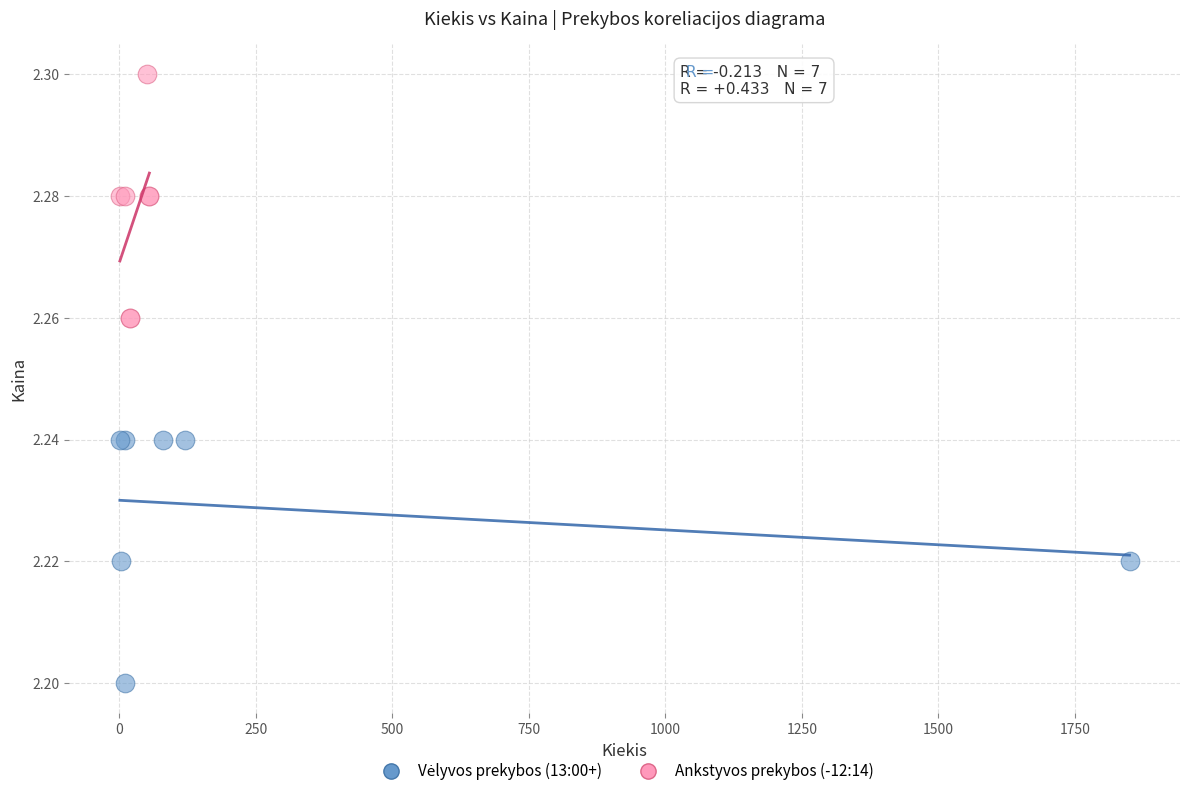

Which series reaches the maximum Y coordinate?

Ankstyvos prekybos (-12:14)